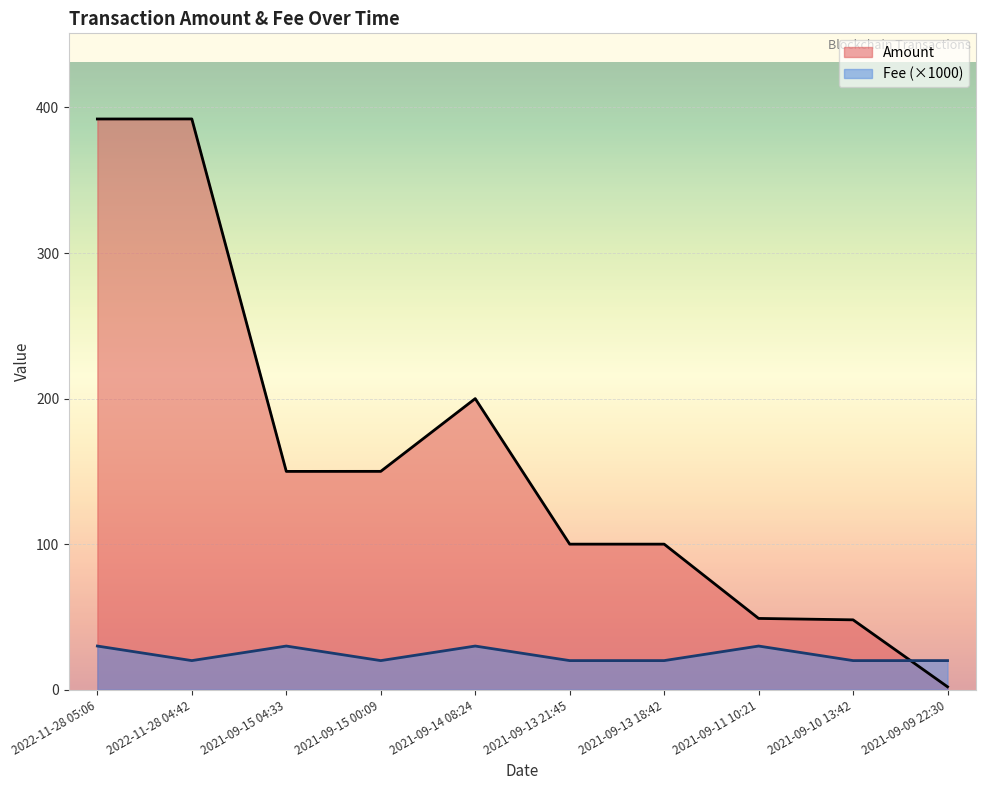

How many lines are shown in the chart?

2